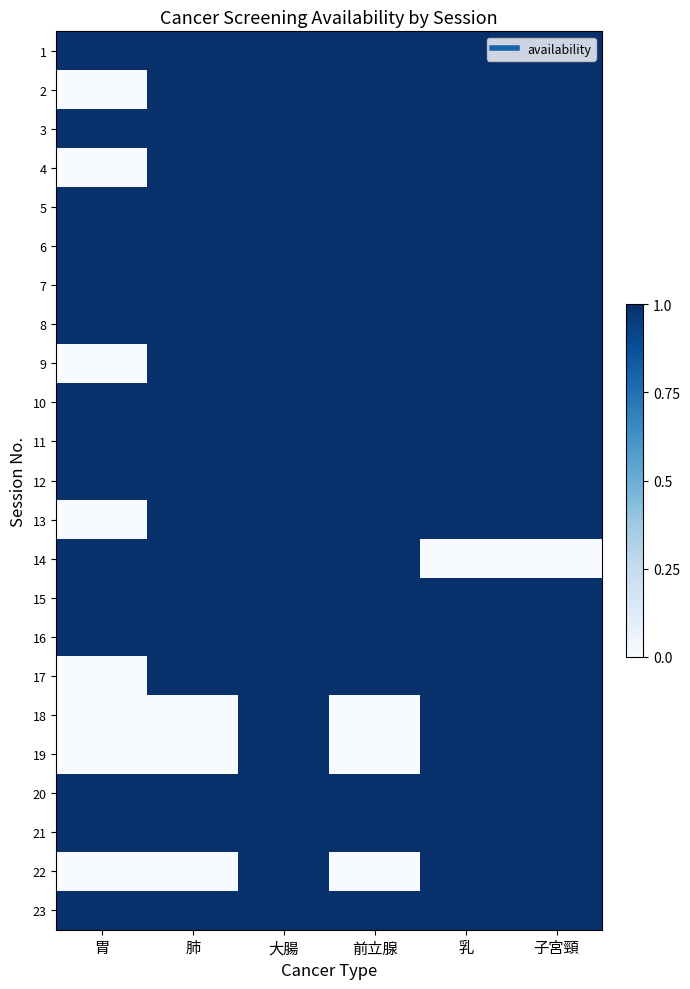

At how many categories does at least one series exceed 0?

6